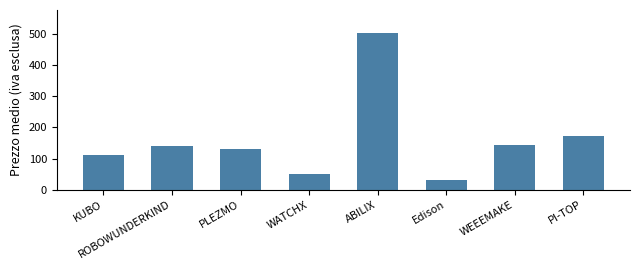

True or false: the data shows 173 at PI-TOP.

True